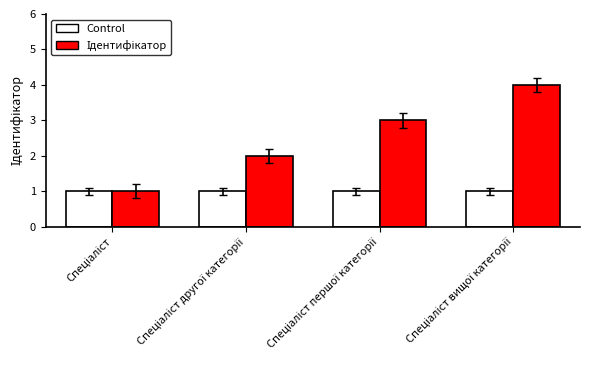

How many categories are shown in the chart?

4